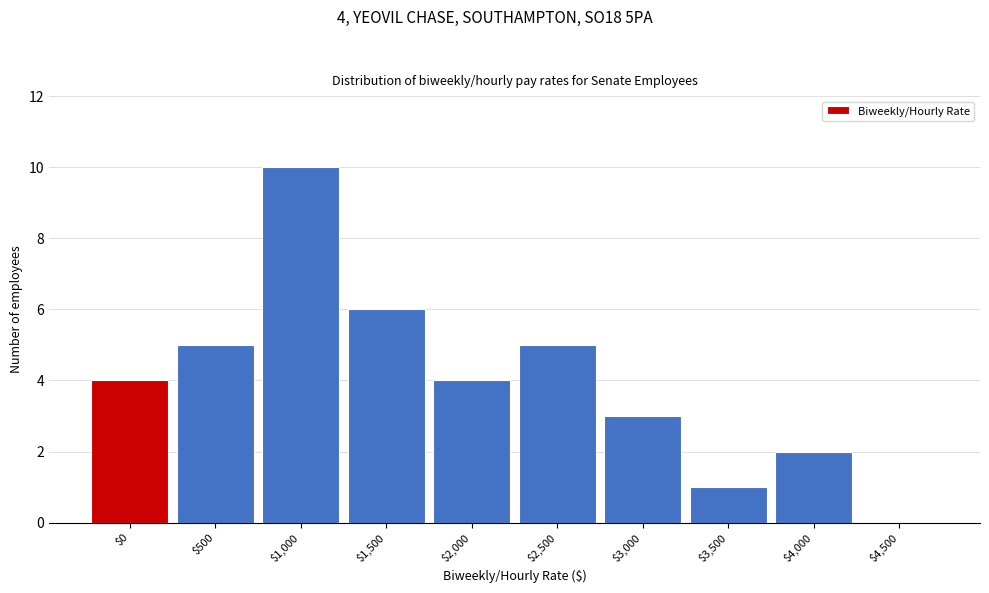

What is the sum of all values?

40